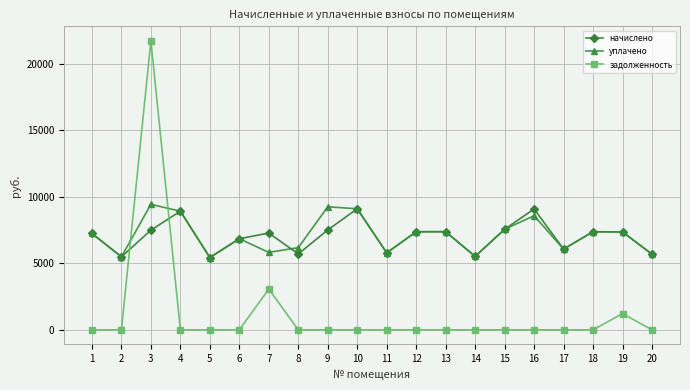

What is the greatest value displayed?

21711.0